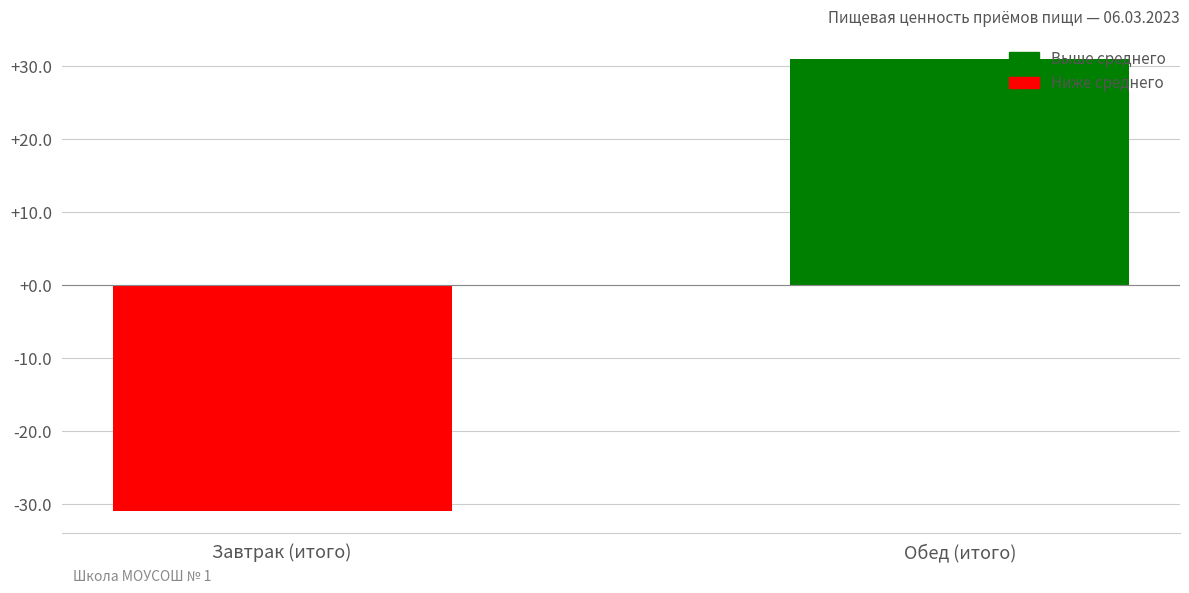

At which category does the chart reach its peak across all series?

Обед (итого)